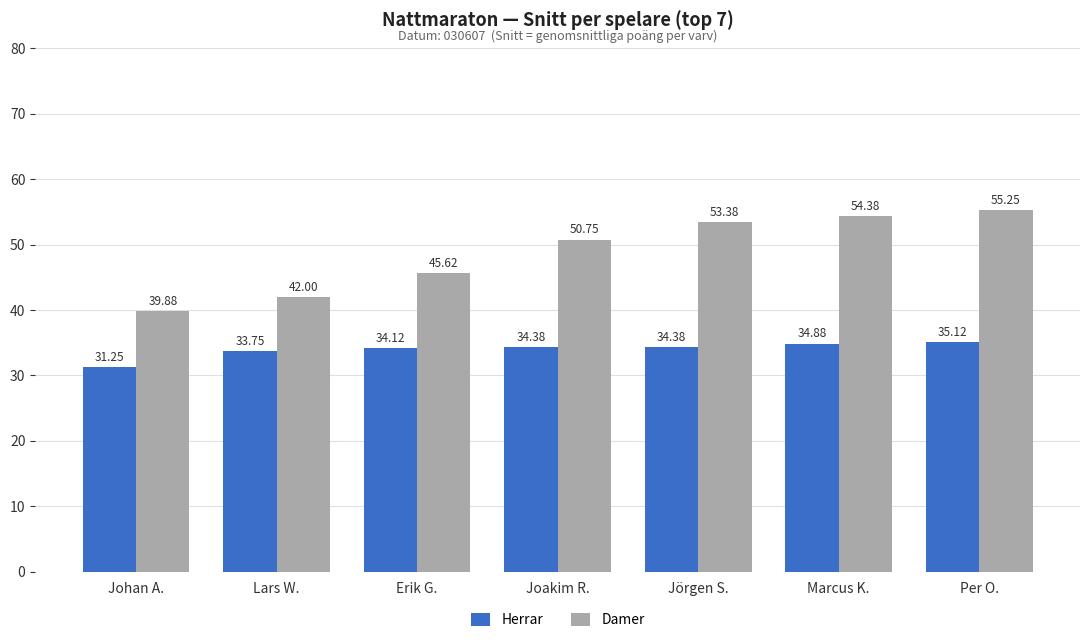

What is the label of the 7th bar from the right?

Johan A.